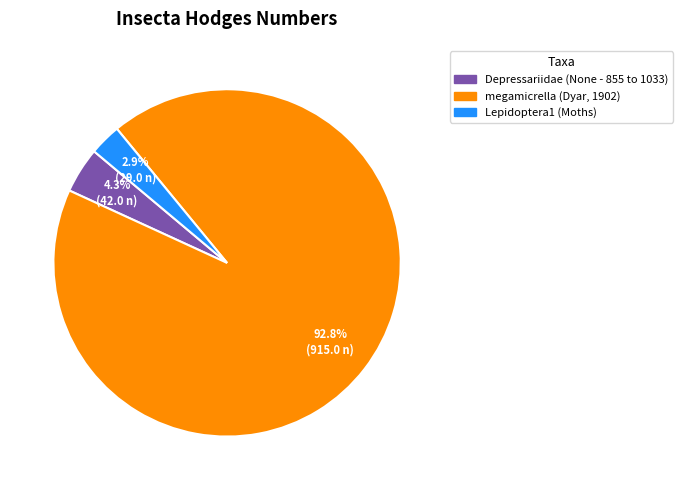

How many slices are in this pie chart?

3